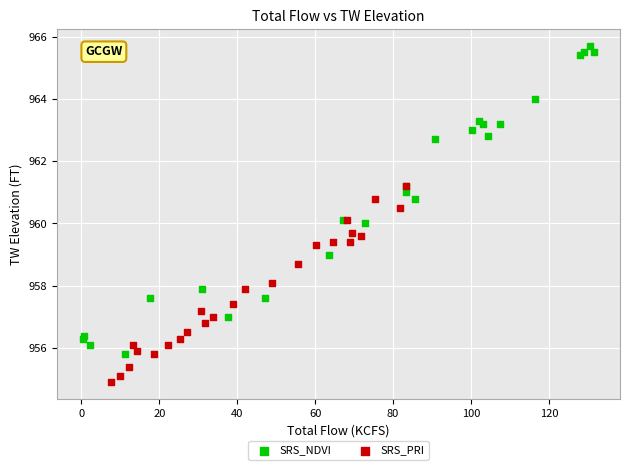

Which series has the largest Y range (max minus min)?

SRS_NDVI